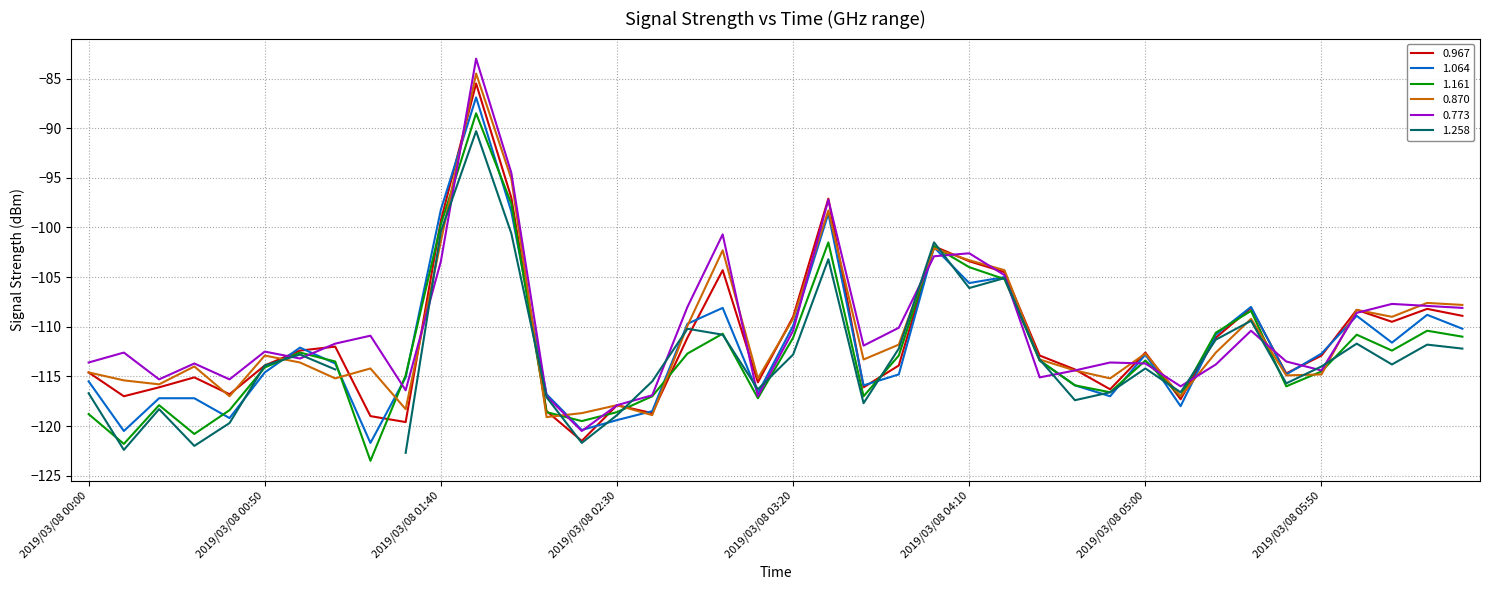

What is the greatest value displayed?

-83.0